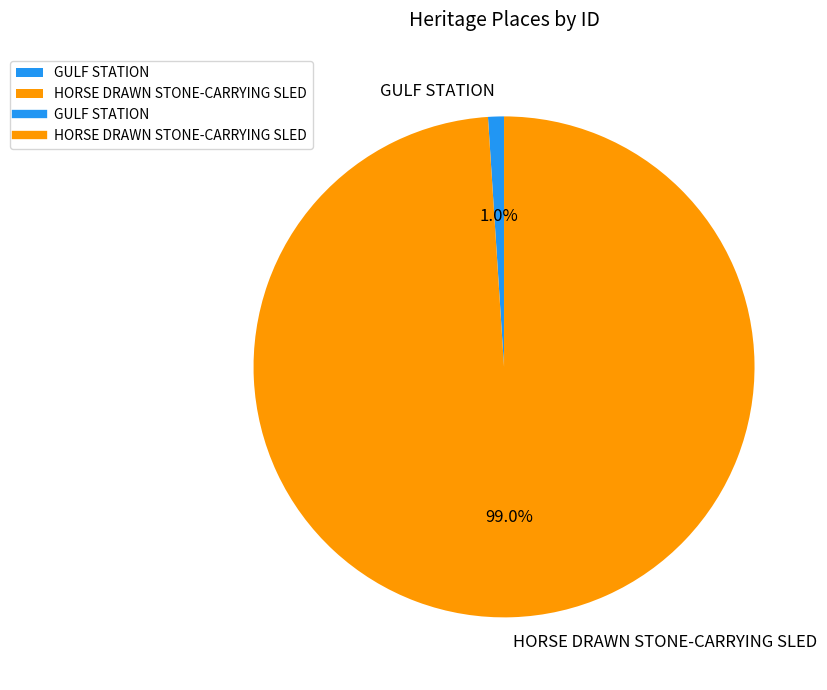

Which slice is the smallest?

GULF STATION